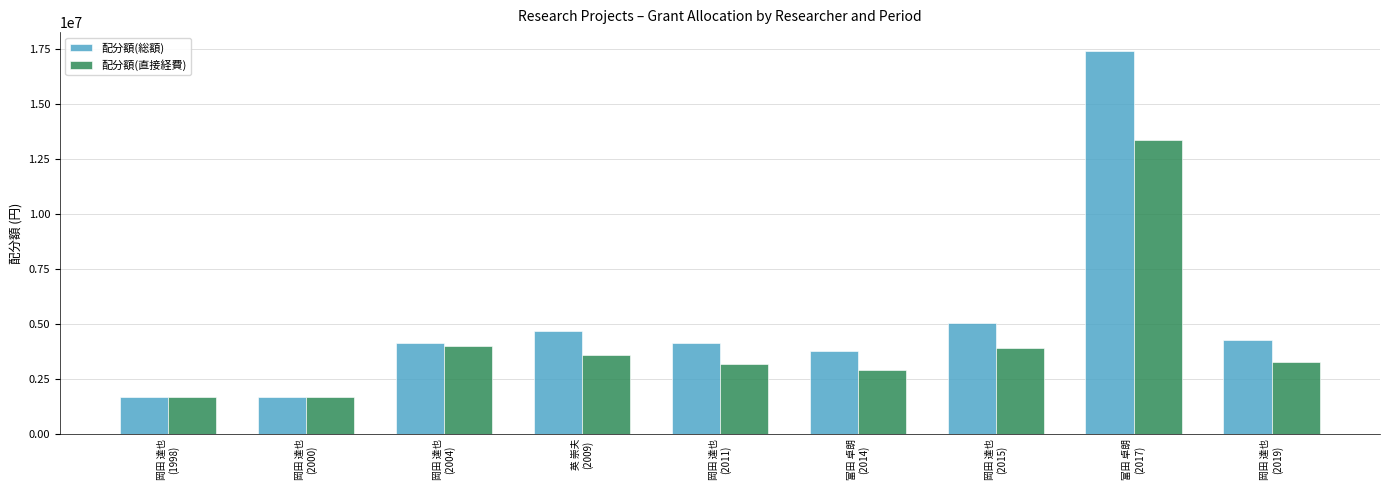

What is the difference between the maximum and minimum values in the 配分額(直接経費) series?

11700000